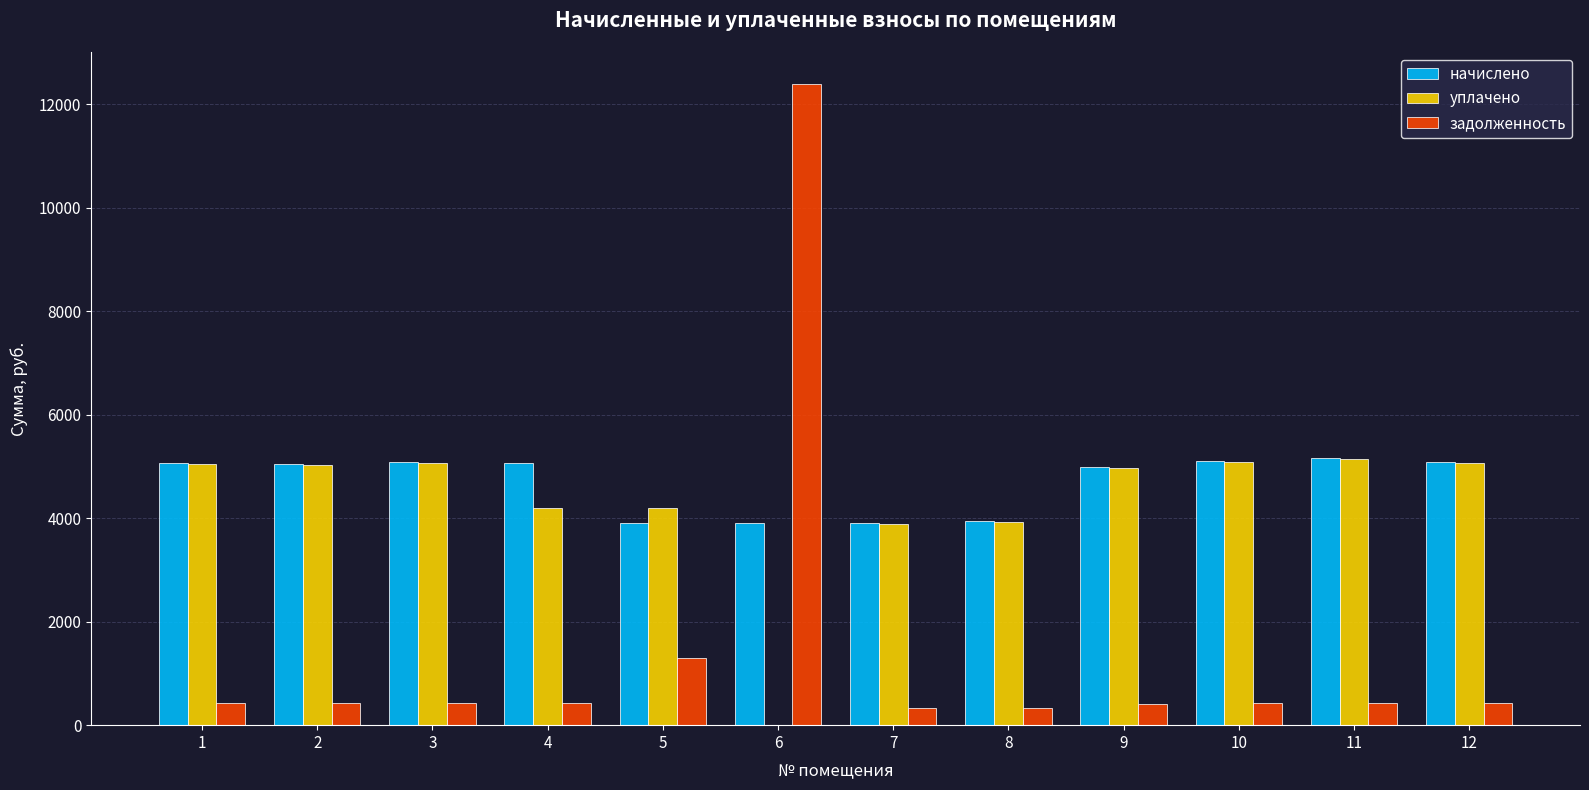

What is the maximum value for начислено?

5166.7